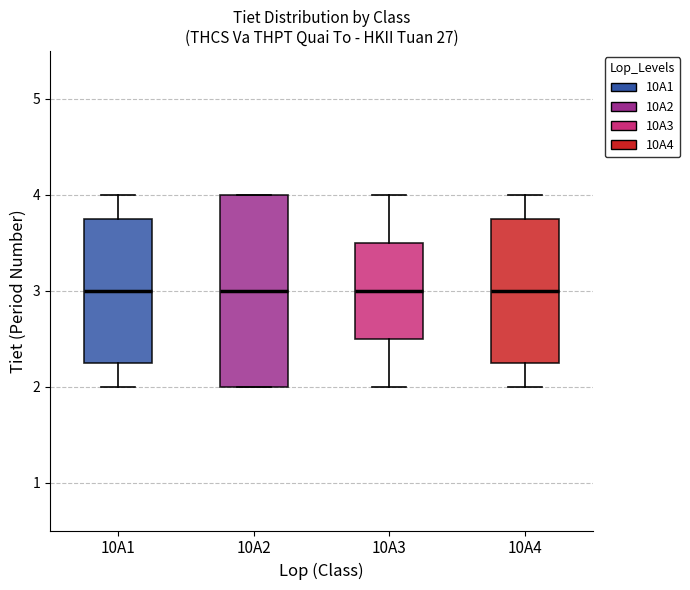

Reading left to right, transcribe this box plot: for each box, give where its median line is, the range the box spans, and where its two whiskers end, as read against the y-axis. The values are not printed on the chart, so give them approximately, as read against the axis.

10A1: median 3.0, box 2.3 to 3.8, whiskers 2.0 to 4.0
10A2: median 3.0, box 2.0 to 4.0, whiskers 2.0 to 4.0
10A3: median 3.0, box 2.5 to 3.5, whiskers 2.0 to 4.0
10A4: median 3.0, box 2.3 to 3.8, whiskers 2.0 to 4.0